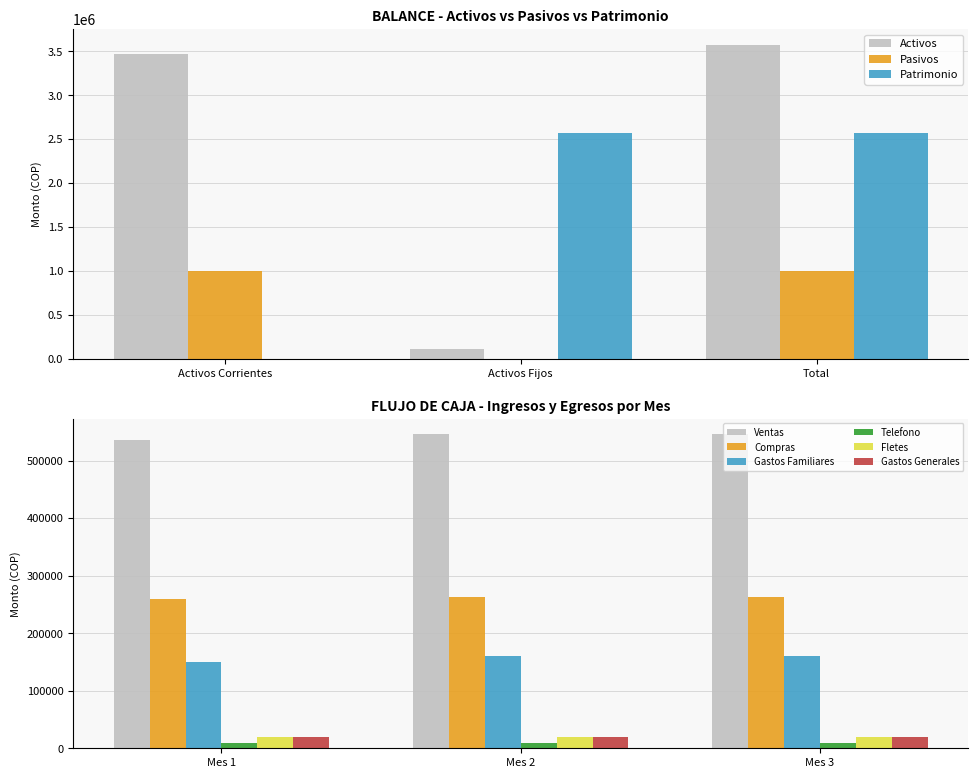

Between Activos Corrientes and Total, which series saw the biggest shift?

Patrimonio